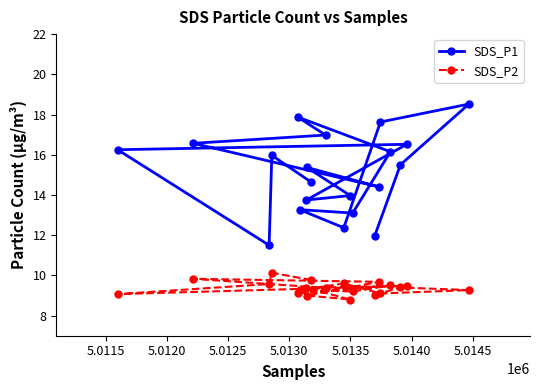

Which series has the widest spread of values?

SDS_P1